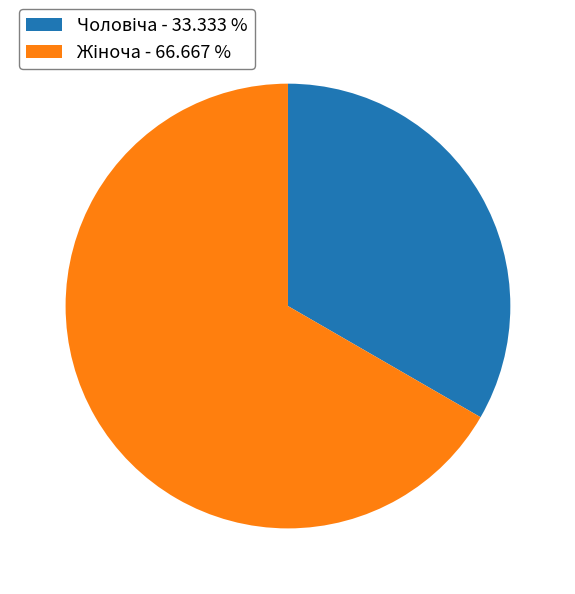

Is there any slice that represents more than half of the pie?

Yes